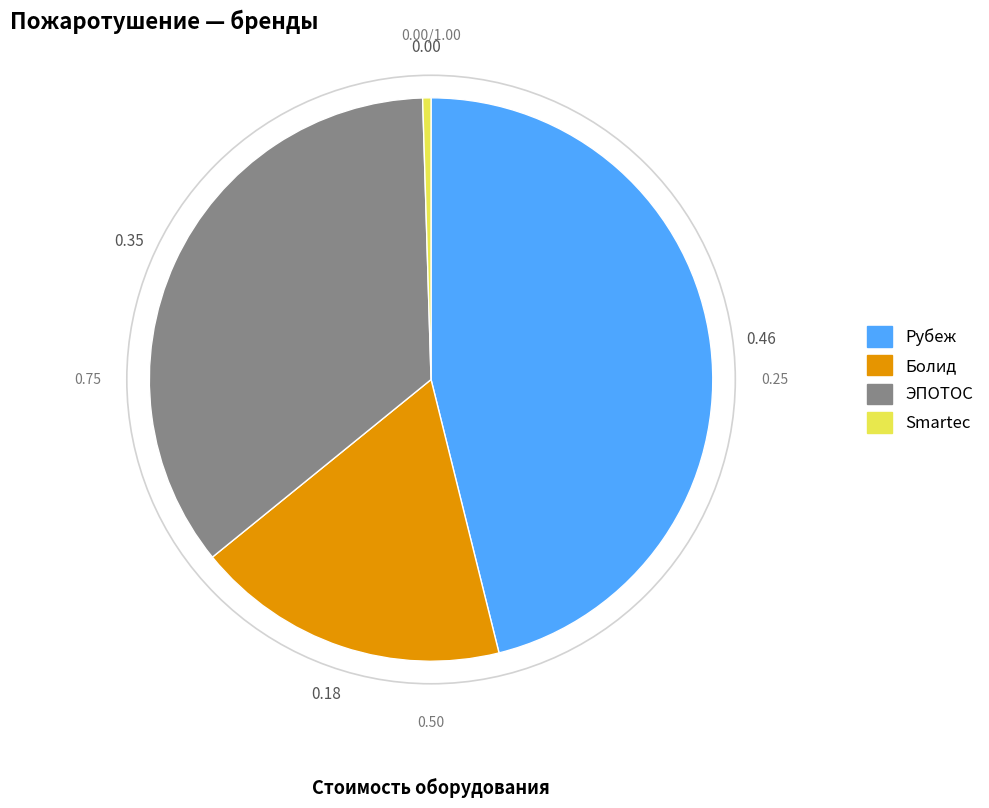

Does any single category account for the majority?

No